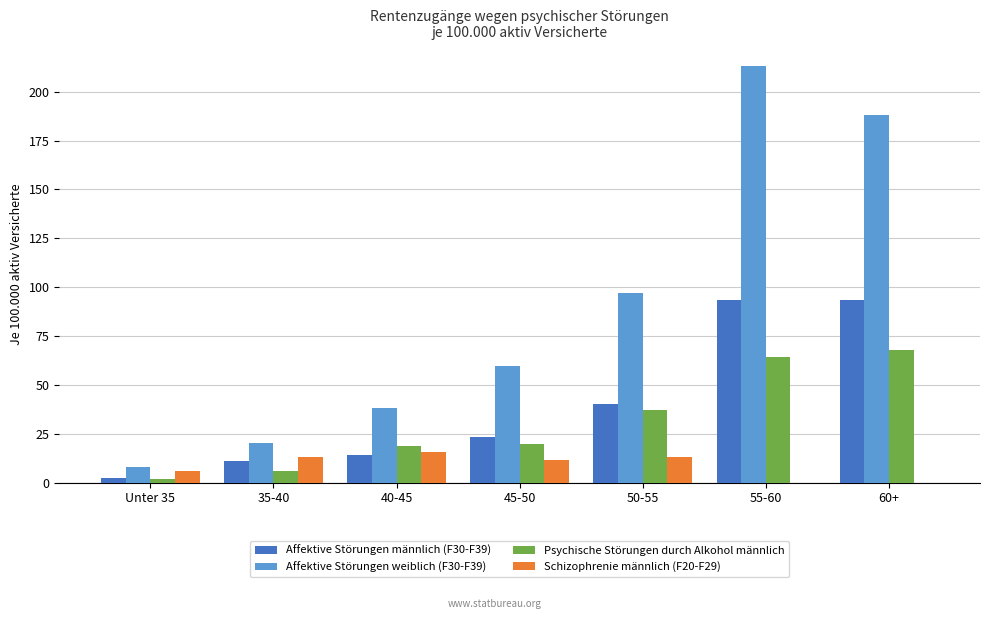

Where is Affektive Störungen männlich (F30-F39) nearest to the value 47?

50-55